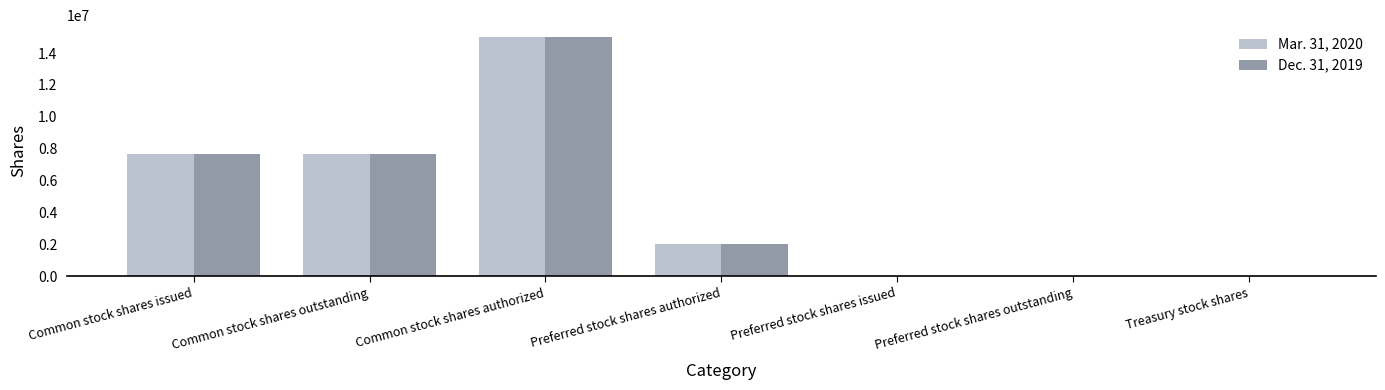

What is the total value across all series at Common stock shares issued?

15349316